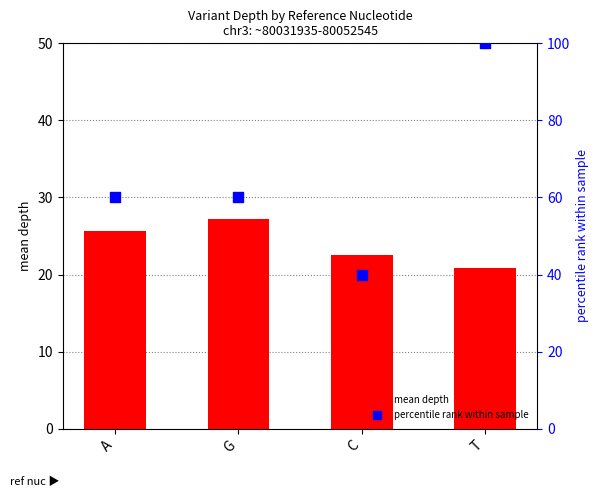

Which series has the widest spread of Y values?

percentile rank